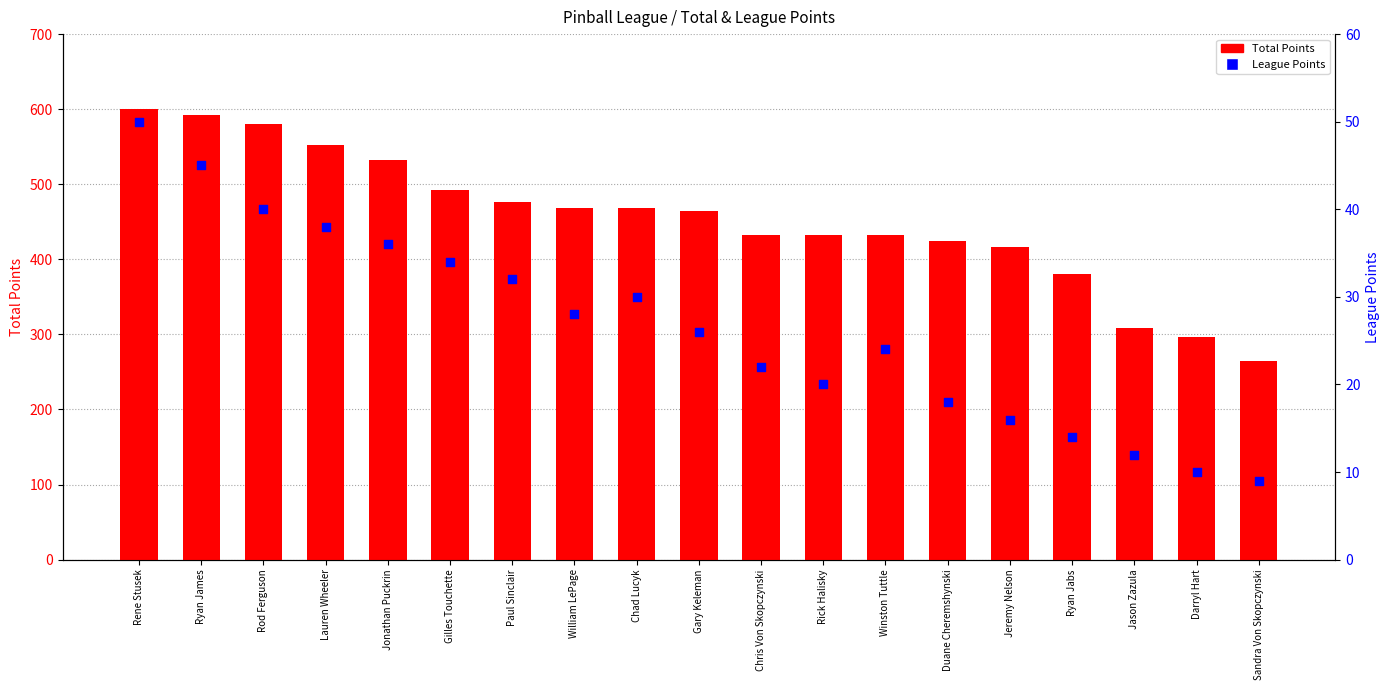

Which series reaches the minimum Y coordinate?

League Points